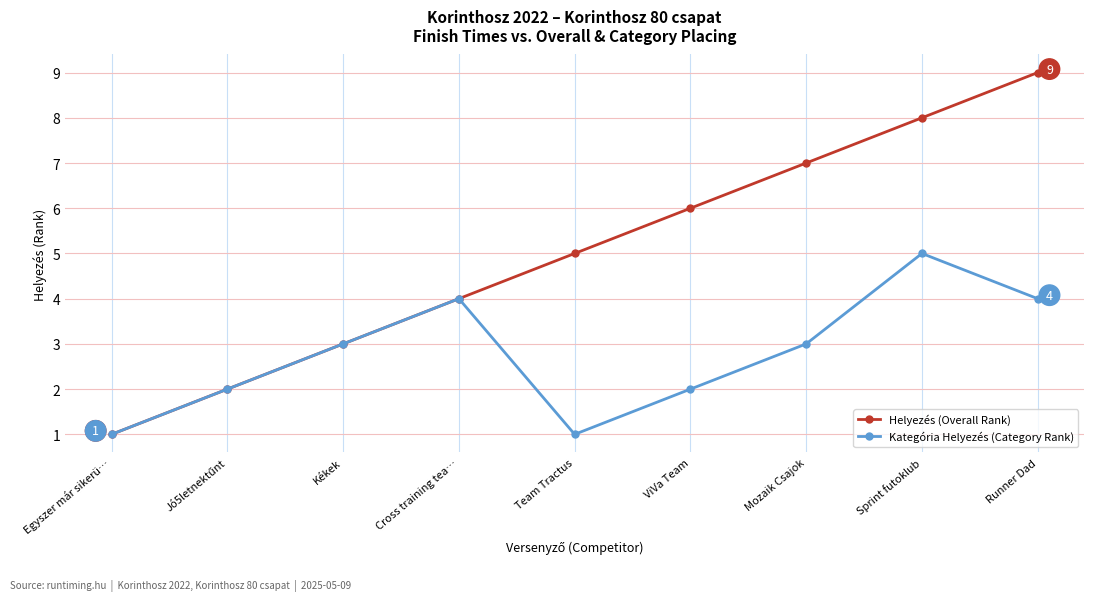

Rank the series by their maximum value, from lowest to highest.

Kategória Helyezés (Category Rank), Helyezés (Overall Rank)